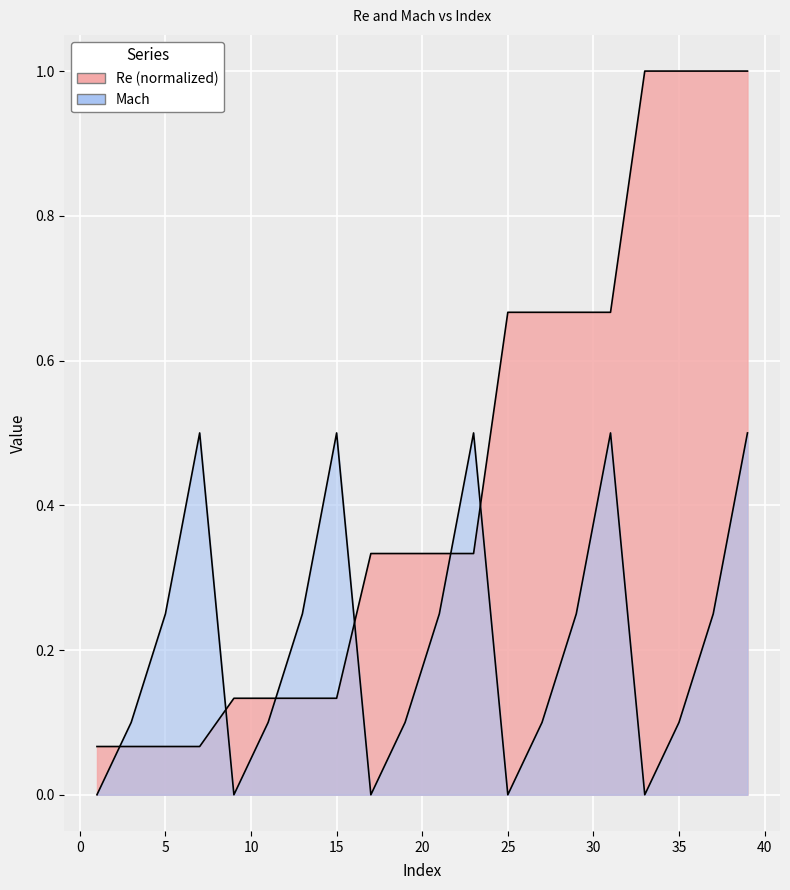

In Mach, how many points are lower than both neighbors (excluding endpoints)?

4